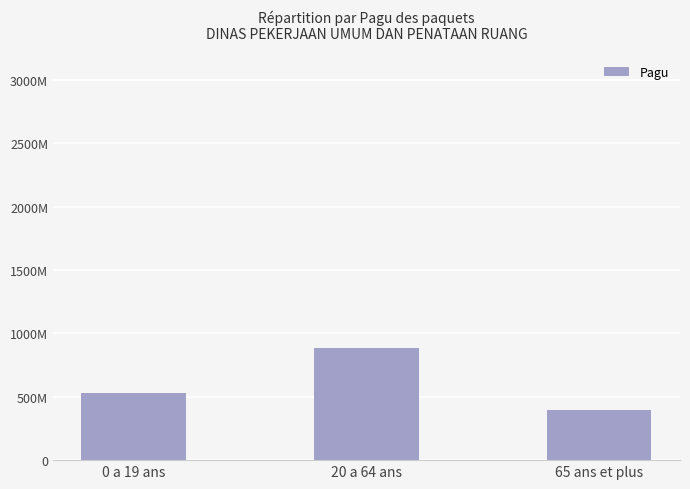

Rank the categories by value from lowest to highest.

65 ans et plus, 0 a 19 ans, 20 a 64 ans